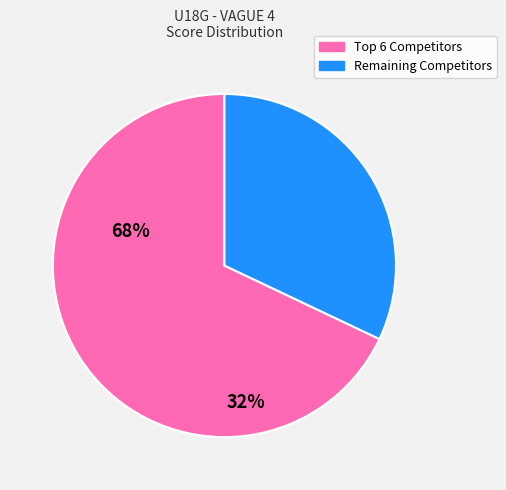

Is there any slice that represents more than half of the pie?

Yes